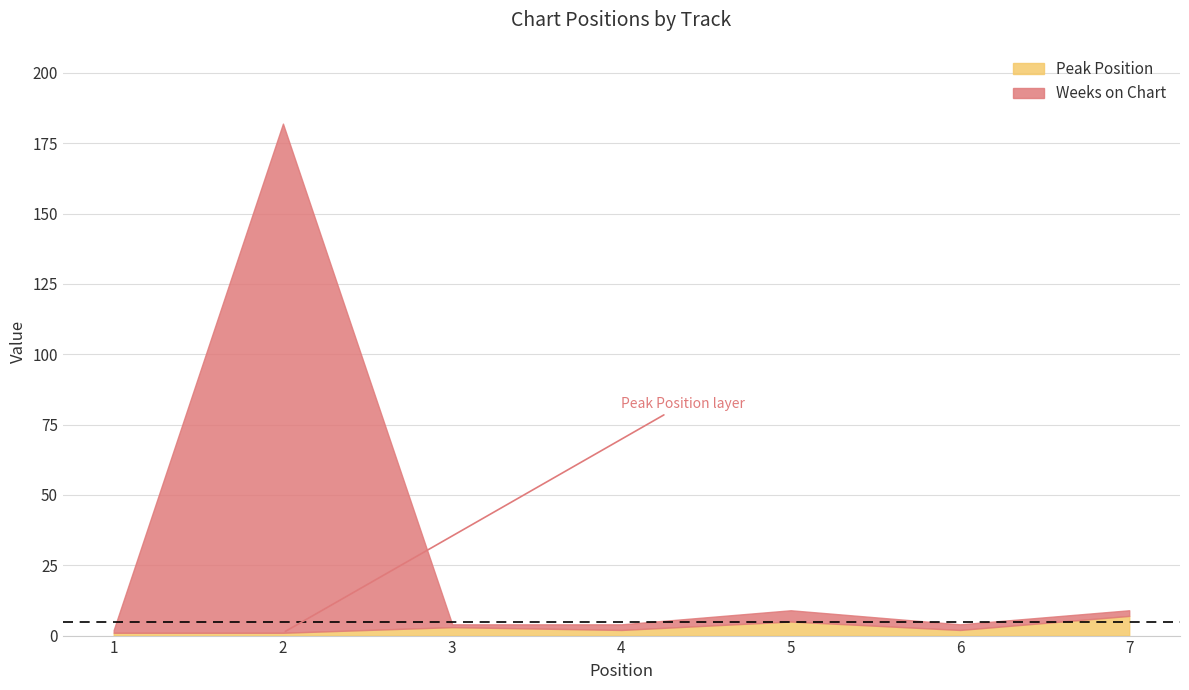

At which label does Weeks on Chart first exceed 2?

2